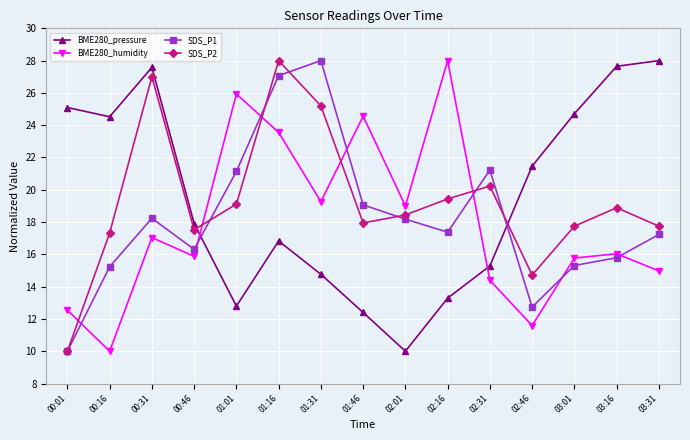

What is the maximum value for BME280_humidity?

28.0